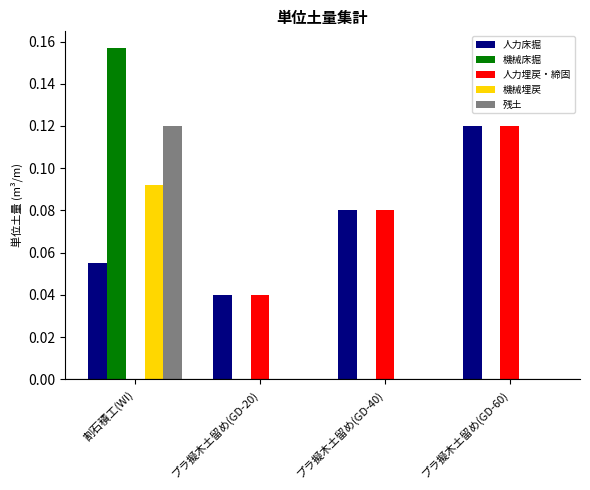

Is it true that 残土 equals -0.1 at プラ擬木土留め(GD-20)?

False